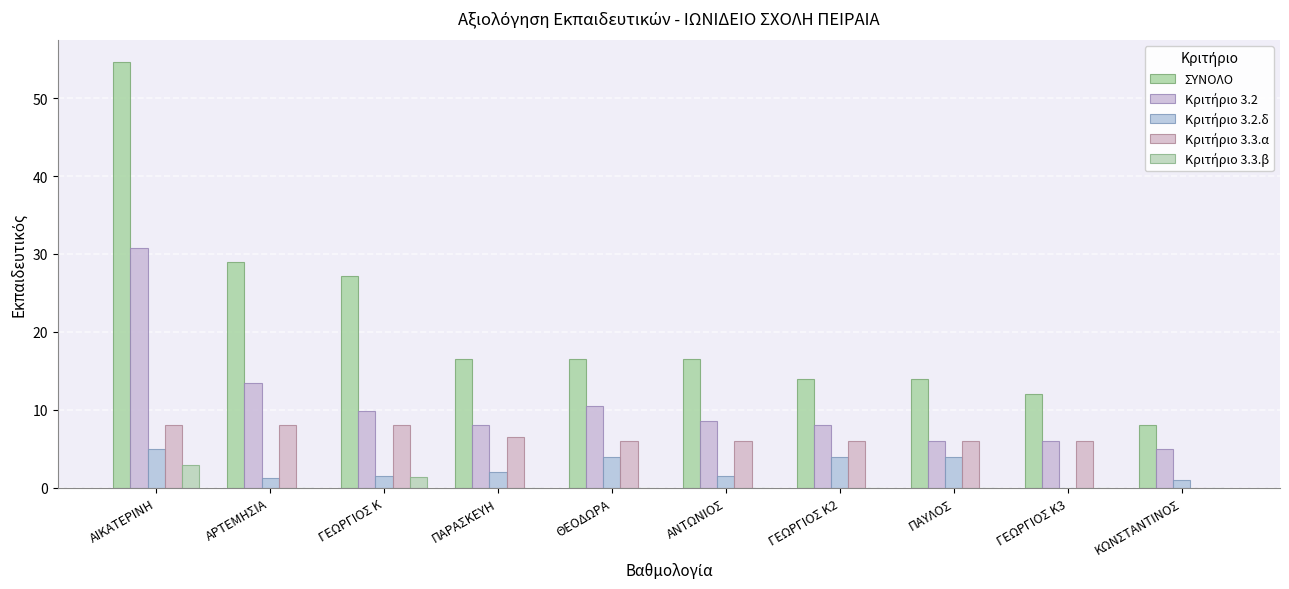

What is the label of the 1st bar from the left?

ΑΙΚΑΤΕΡΙΝΗ